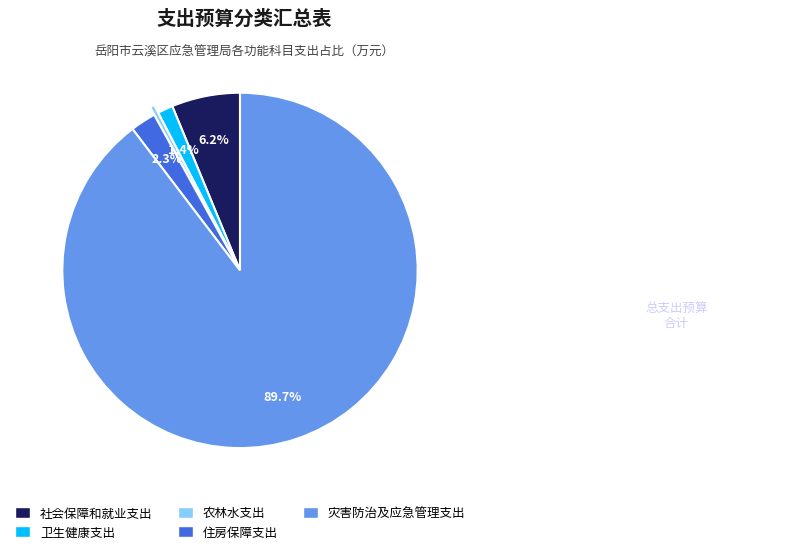

Which category has the biggest portion of the pie?

灾害防治及应急管理支出